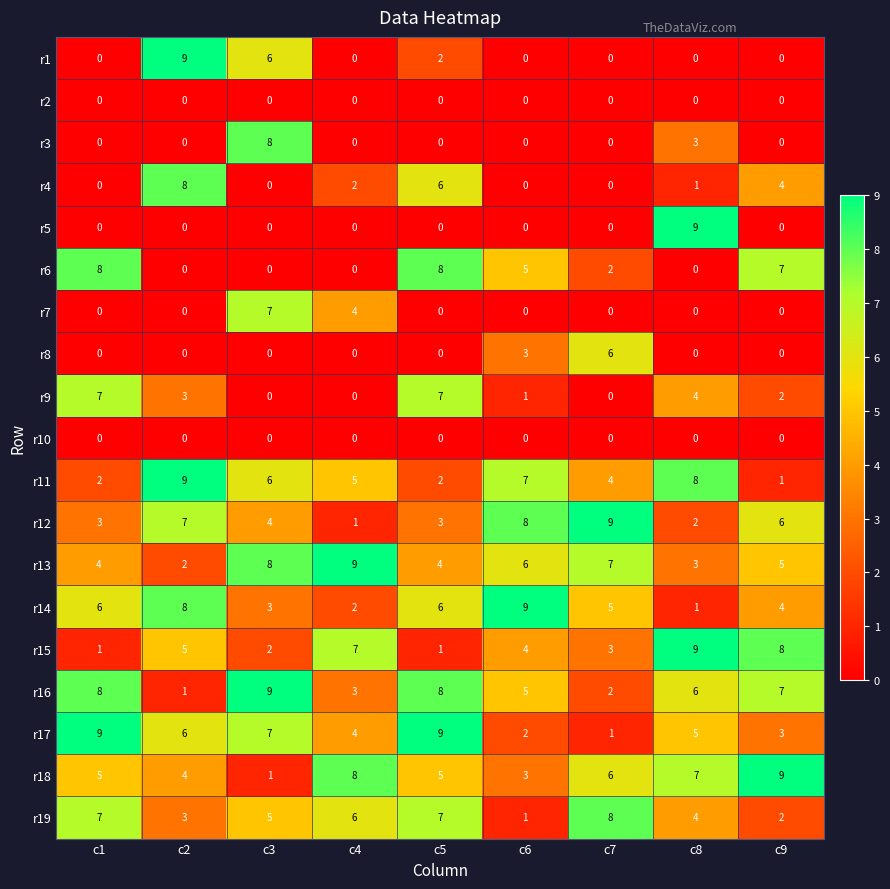

What is the difference between the maximum and second lowest values in the r19 series?

6